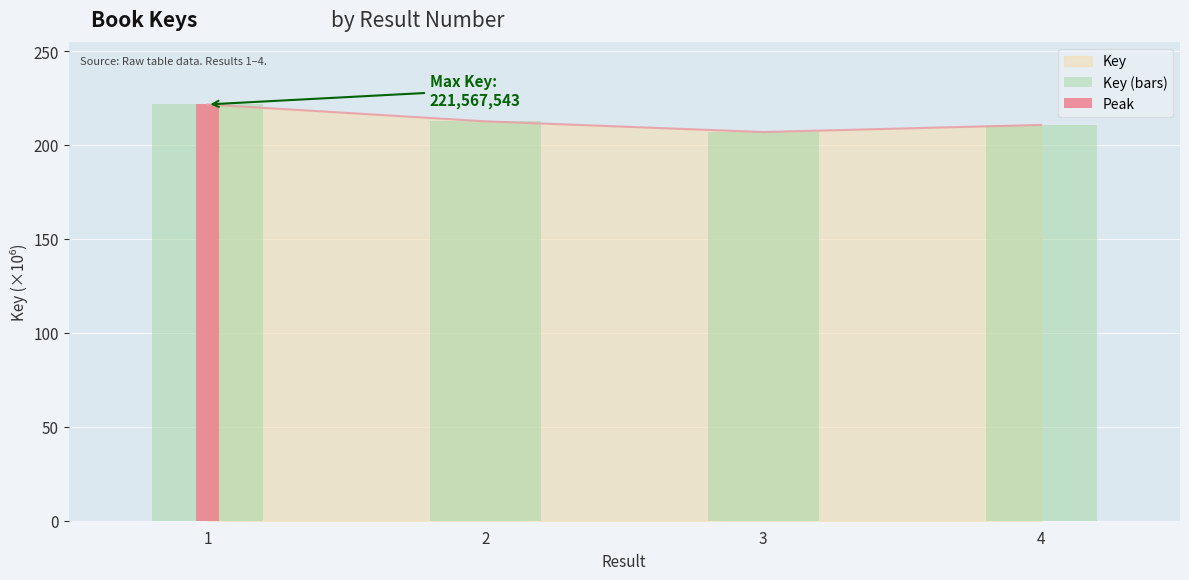

What is the difference between the values at 4 and 1?

10.9